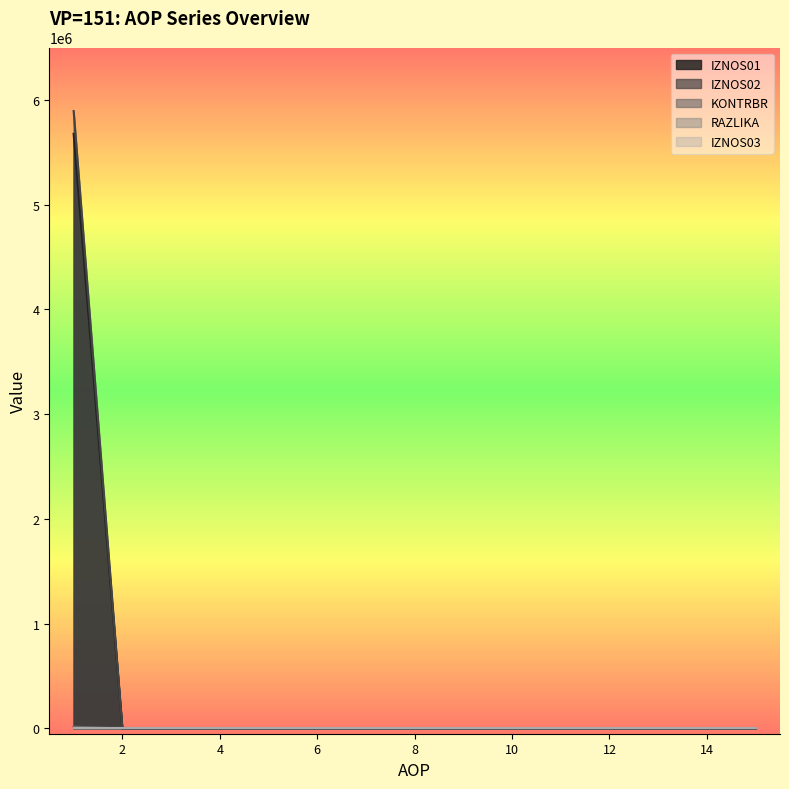

At which label is IZNOS02 closest to 2837869?

1